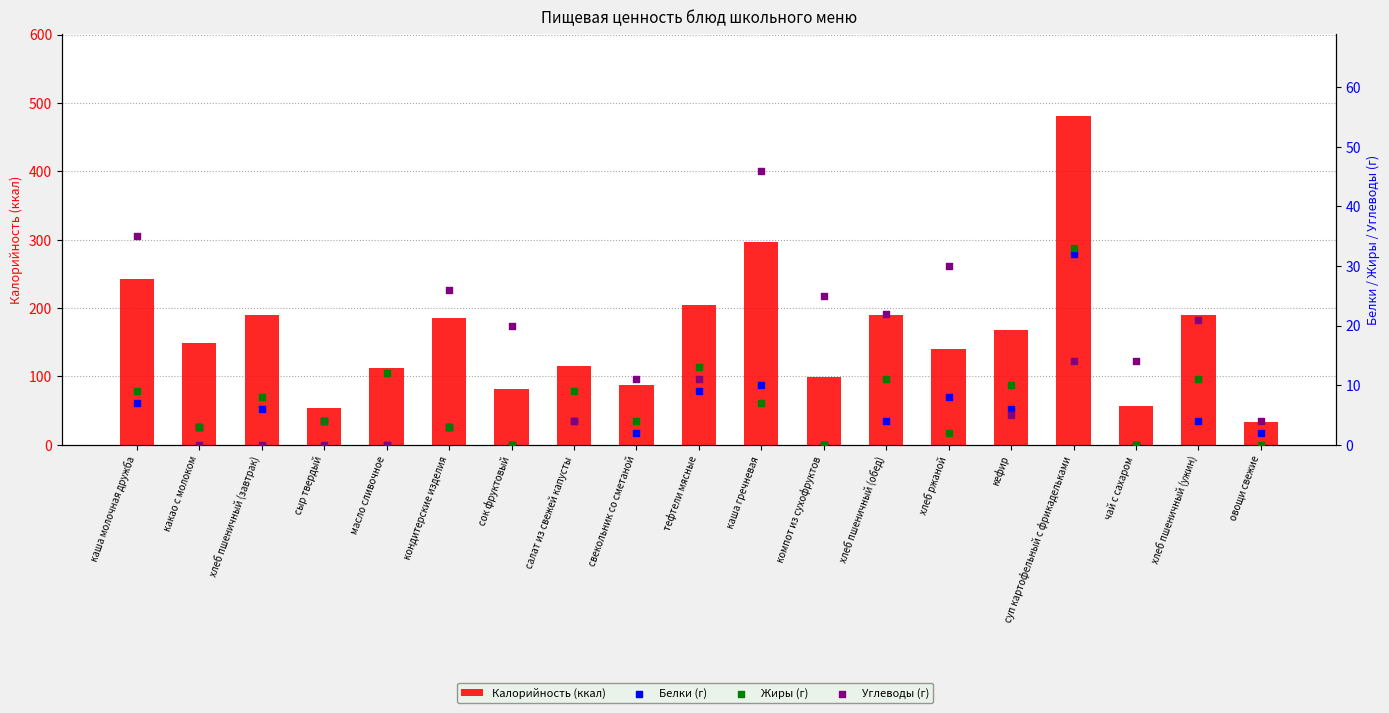

What is the total value across all series at овощи свежие?

39